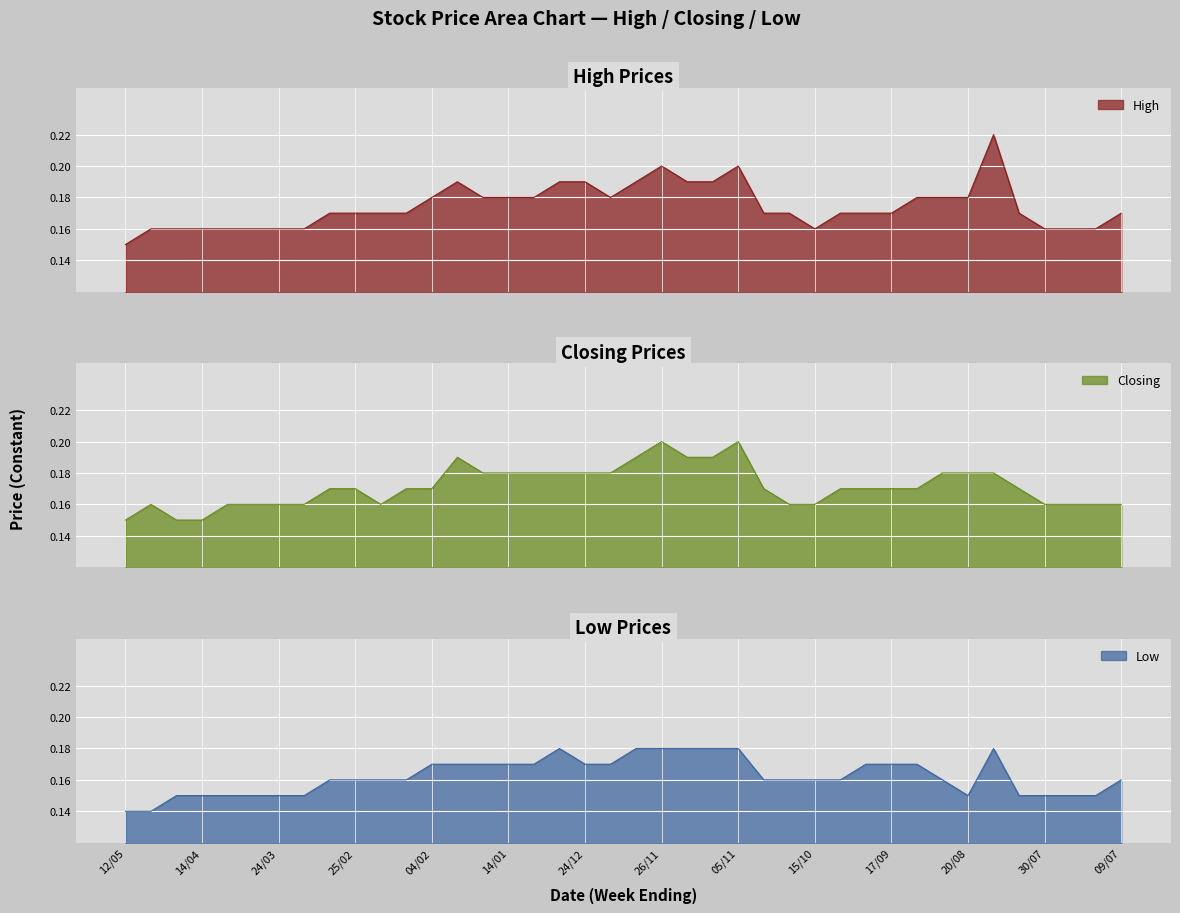

Is the value of Closing at 25/02 greater than the value of Low at 20/08?

Yes